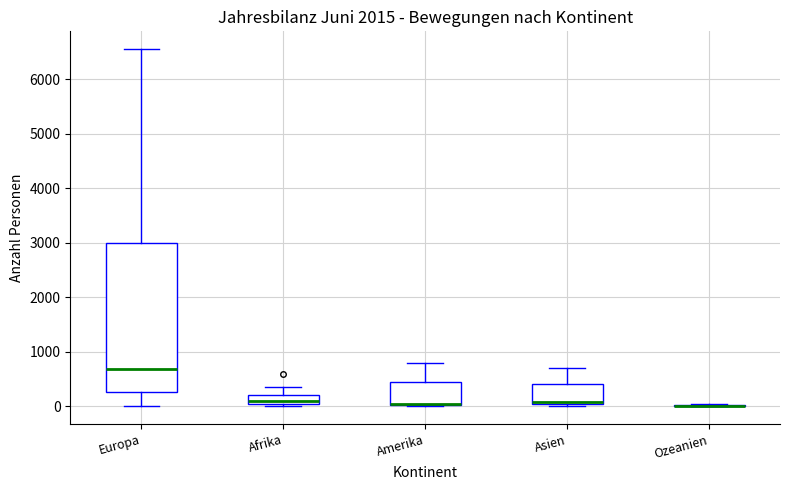

Reading left to right, read every box against the y-axis: the position of its median line, the range the box covers, and the ends of its whiskers. The values are not printed on the chart, so give them approximately, as read against the axis.

Europa: median 700, box 300 to 3000, whiskers 0 to 6600
Afrika: median 100, box 0 to 200, whiskers 0 (just below the box's lower edge) to 400
Amerika: median 0 (drawn on the box's lower edge), box 0 to 400, whiskers 0 to 800
Asien: median 100, box 0 to 400, whiskers 0 to 700
Ozeanien: box collapsed to a line at 0, whiskers 0 to 0